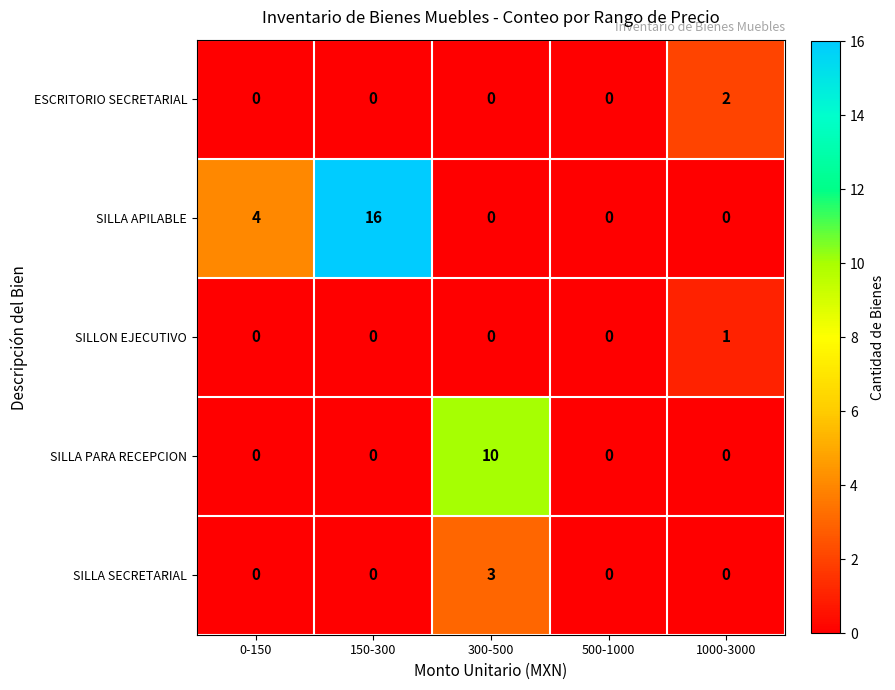

Count the number of categories in the chart.

5